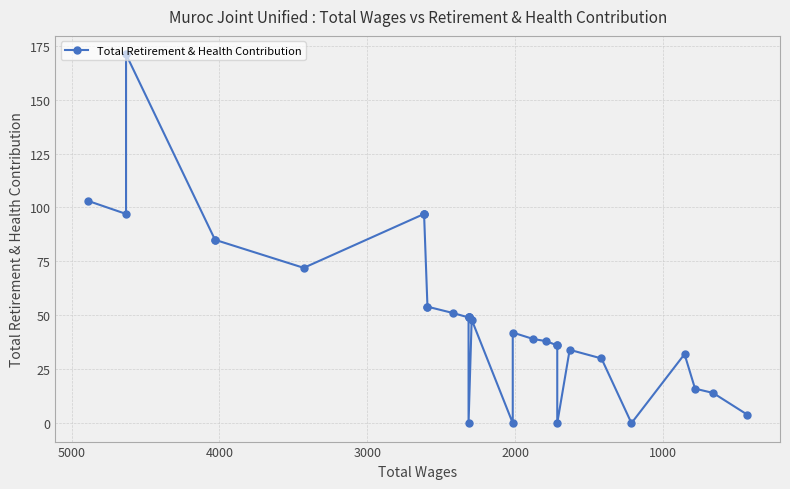

What is the difference between the maximum and second lowest values?

171